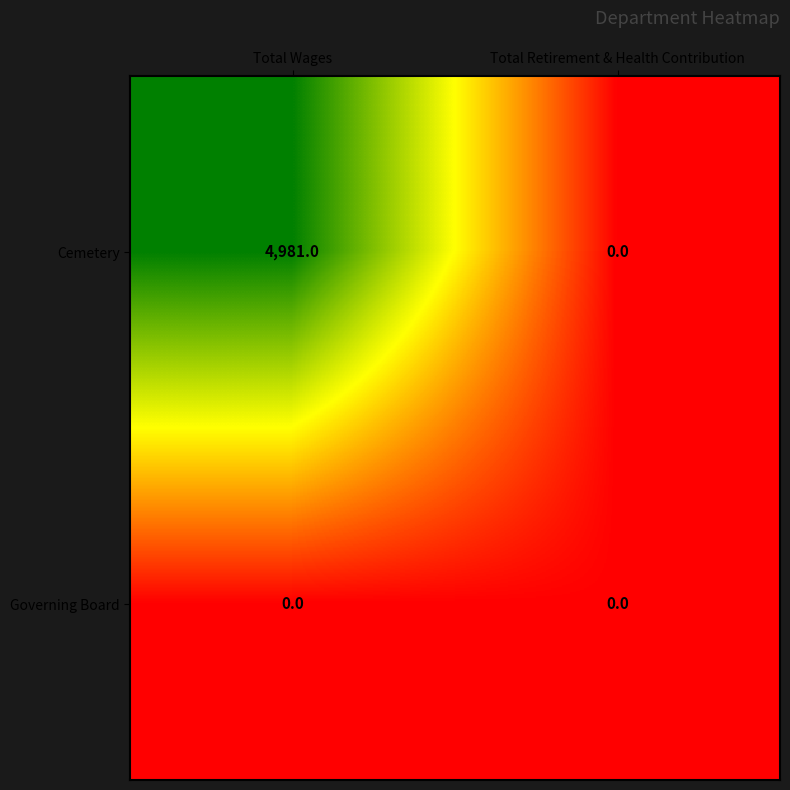

Reading left to right, transcribe all the data shown in this chart.

Cemetery: 4981	0
Governing Board: 0	0